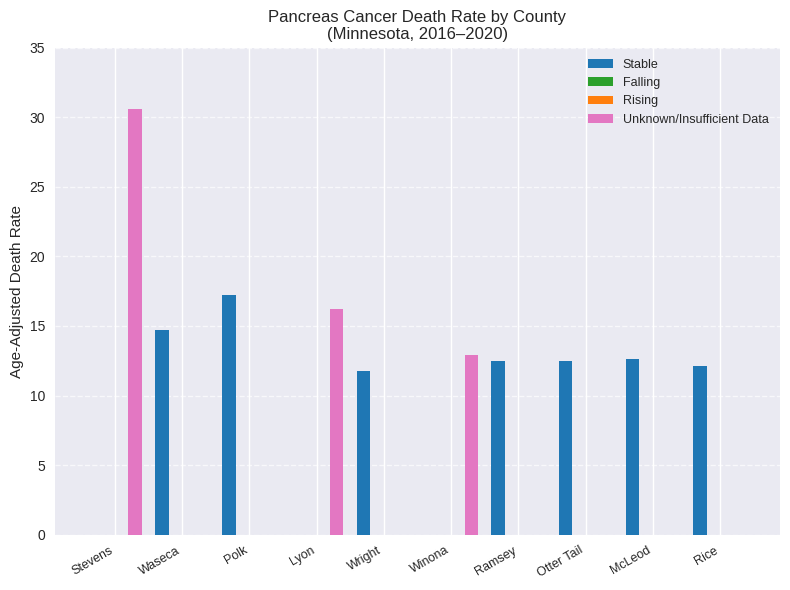

Does the chart contain any negative values?

No